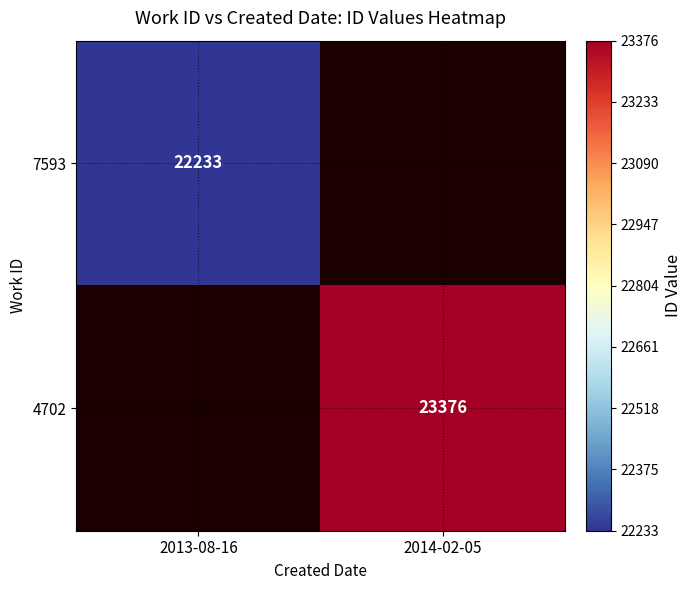

The 7593 series shows 34390 at 2013-08-16. True or false?

False